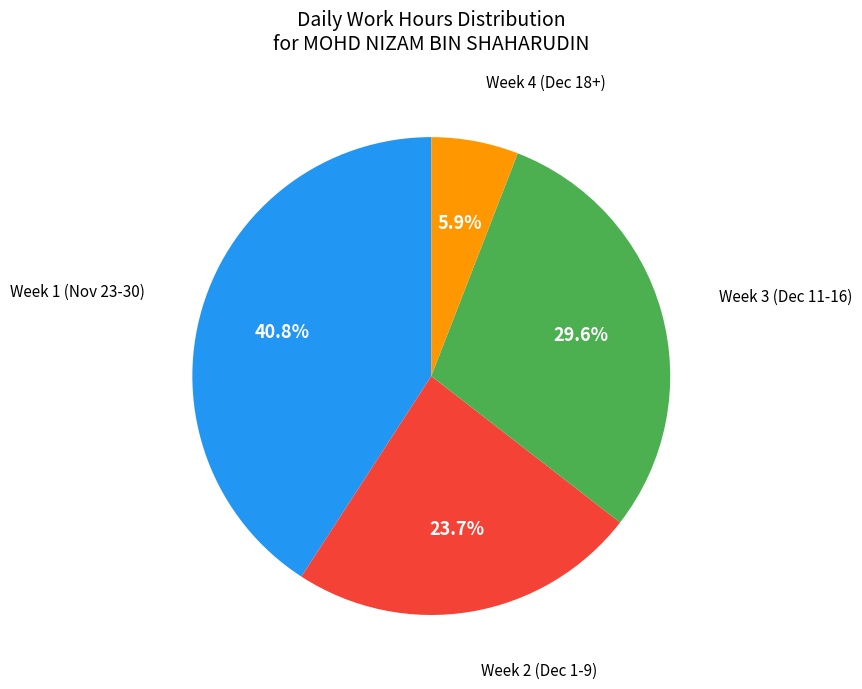

Is there a majority slice in this chart?

No